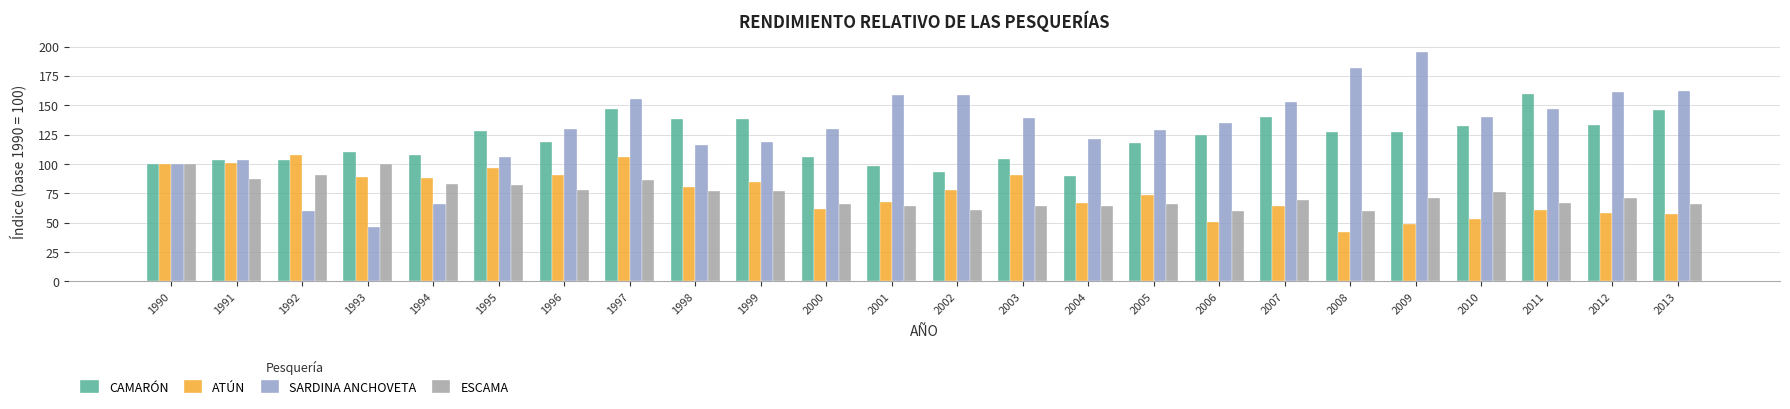

Which category has the lowest value in the SARDINA ANCHOVETA series?

1993